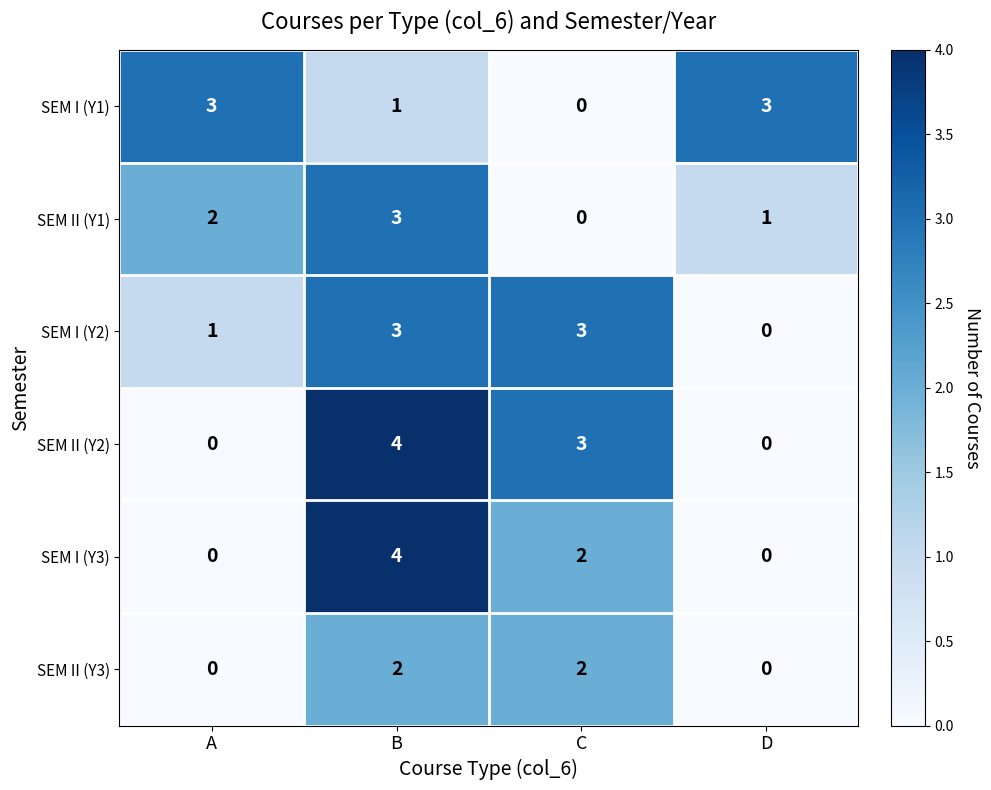

What is the maximum value shown in the chart?

4